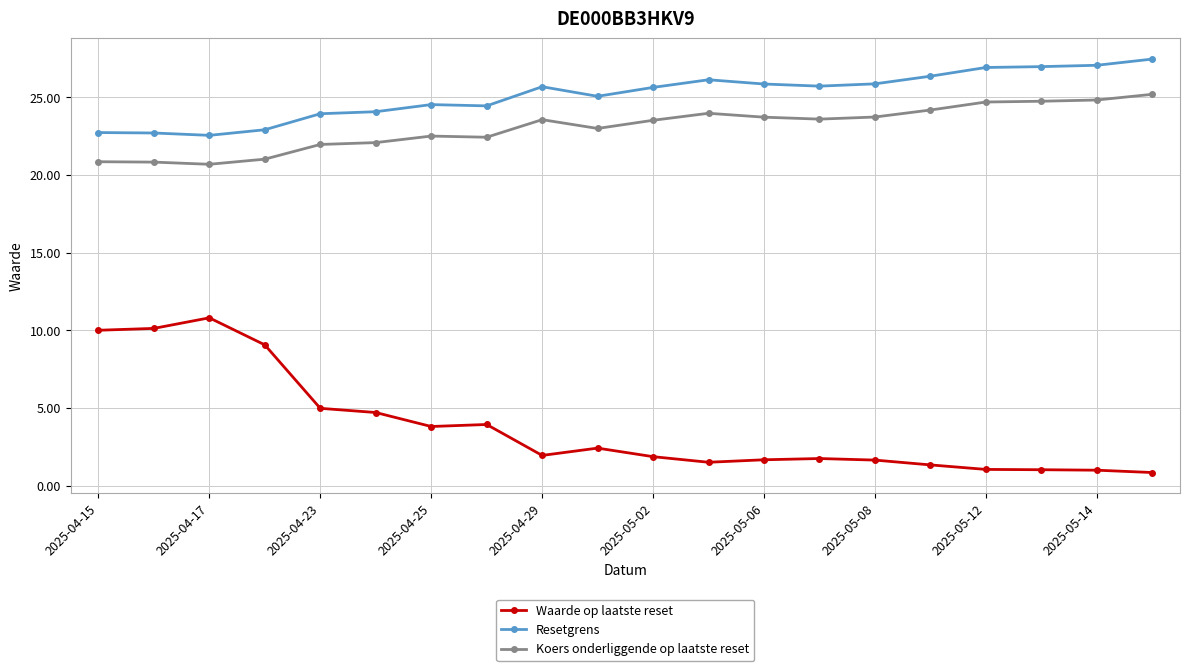

How many categories are shown in the chart?

20